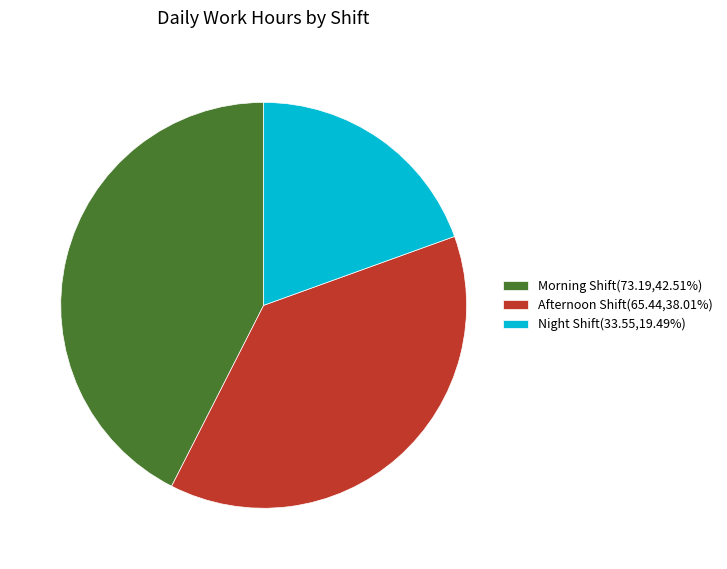

Does any single category account for the majority?

No